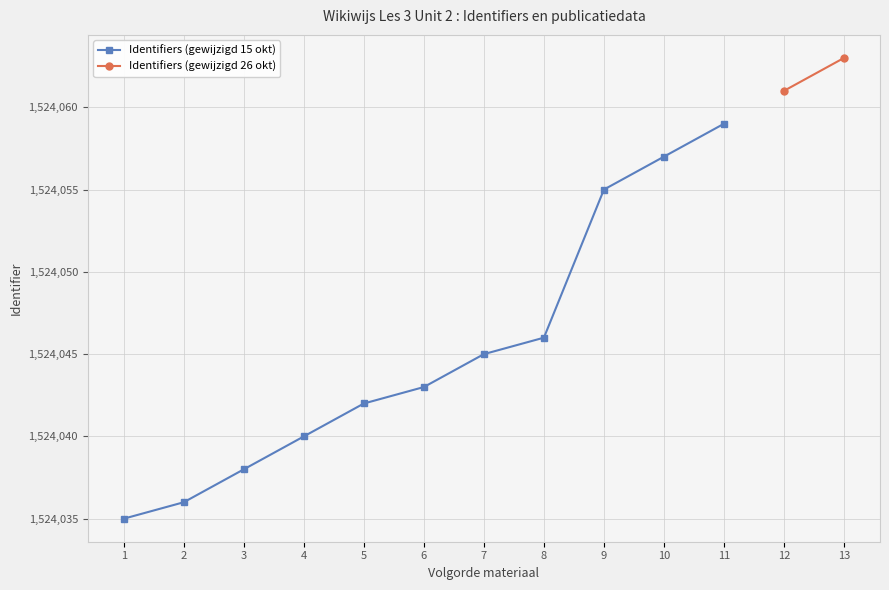

Reading right to left, extract all data points from this chart.

1524063	1524061	1524059	1524057	1524055	1524046	1524045	1524043	1524042	1524040	1524038	1524036	1524035